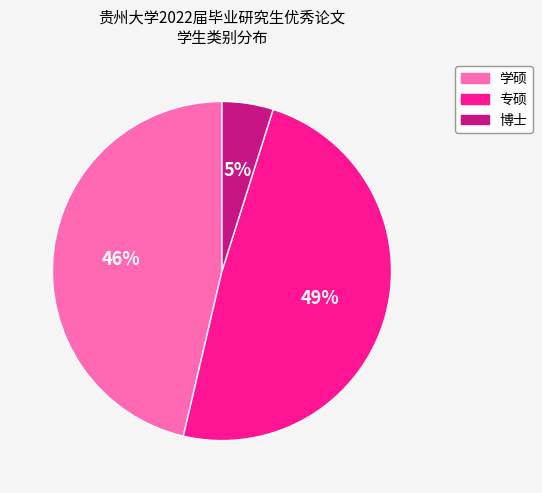

Does any single category account for the majority?

No